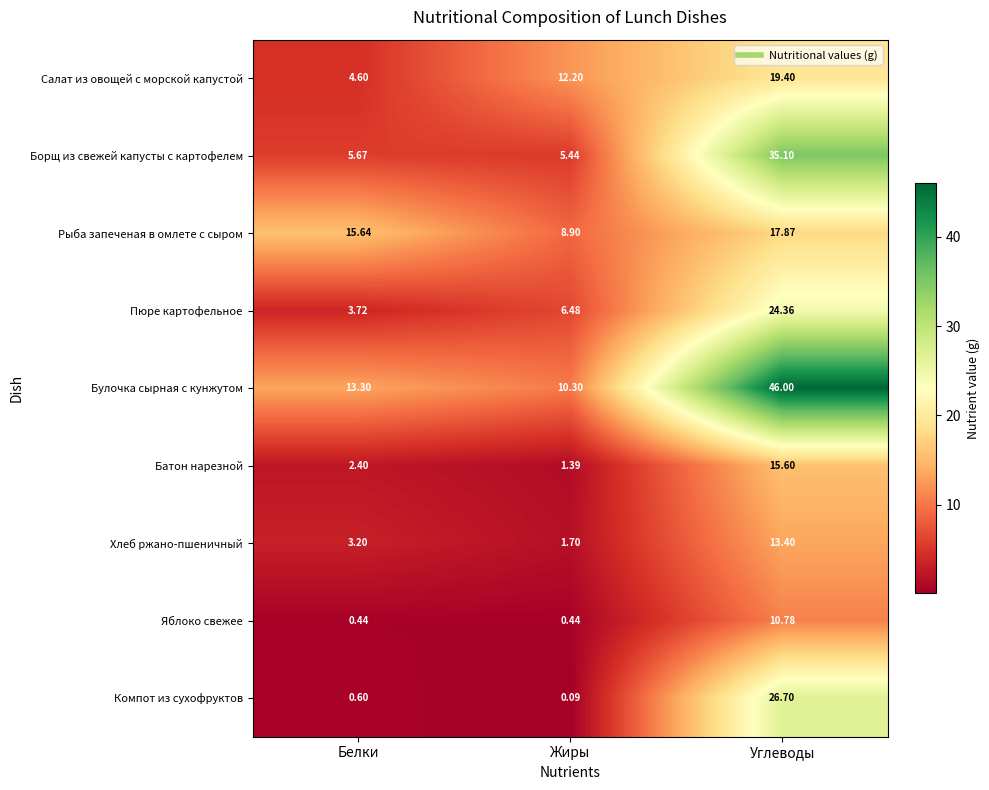

At which label does Рыба запеченая в омлете с сыром first exceed 15?

Белки